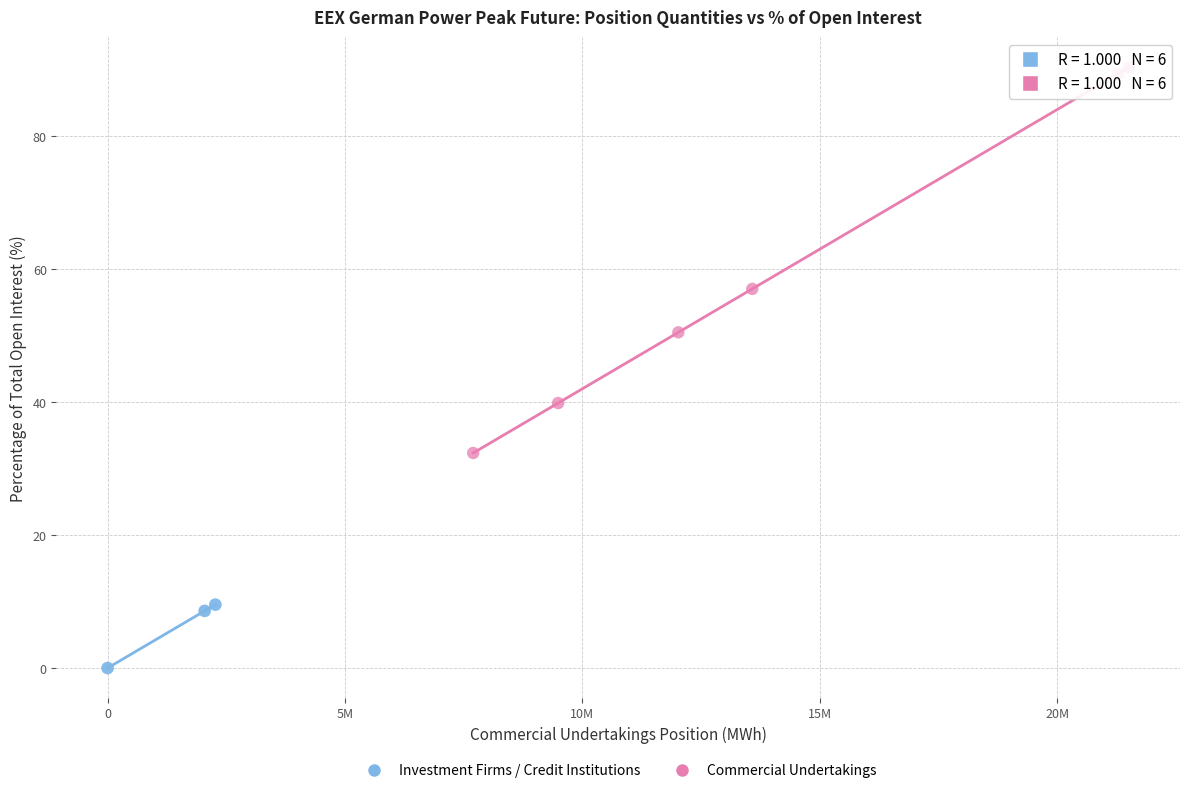

Which series contains the highest Y value?

Commercial Undertakings